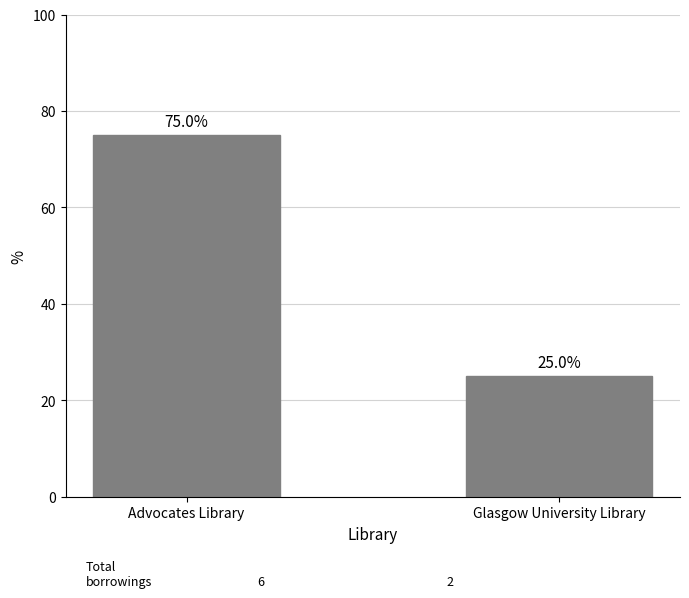

How many values are between 25 and 75?

2